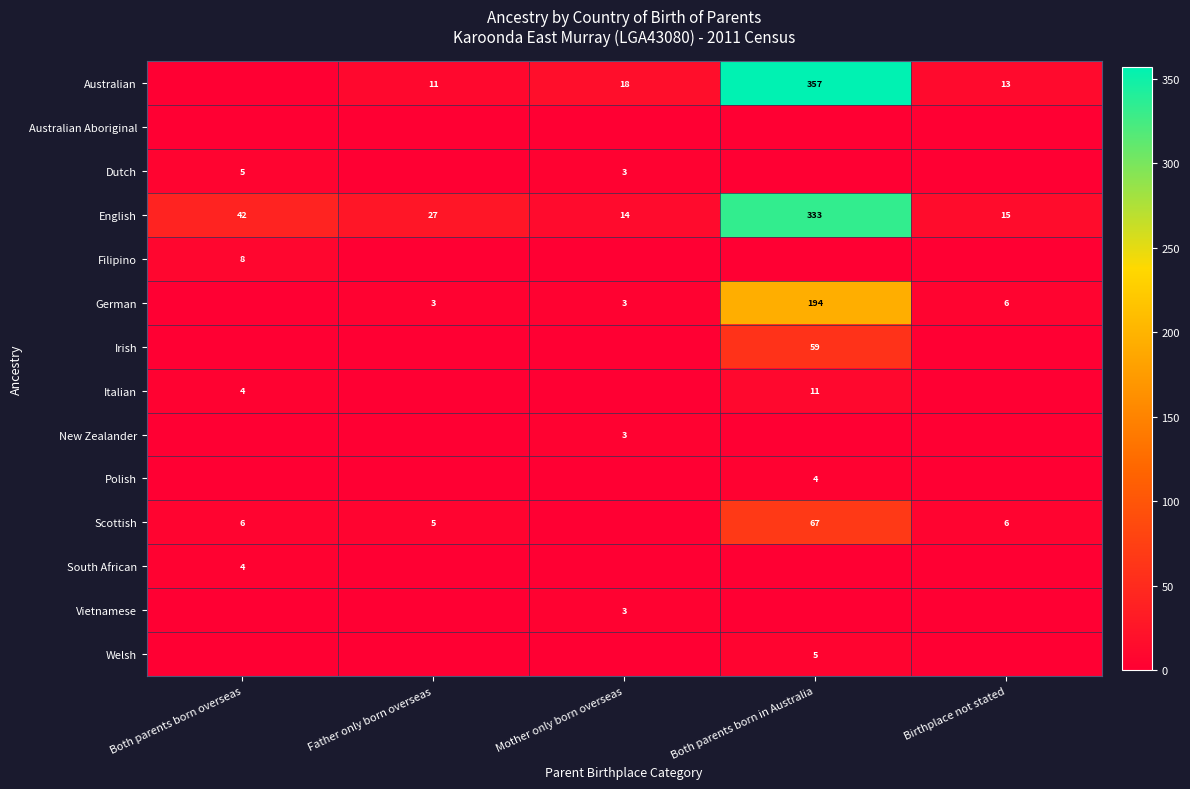

What is the sum of the Italian values at Both parents born overseas and Both parents born in Australia?

15